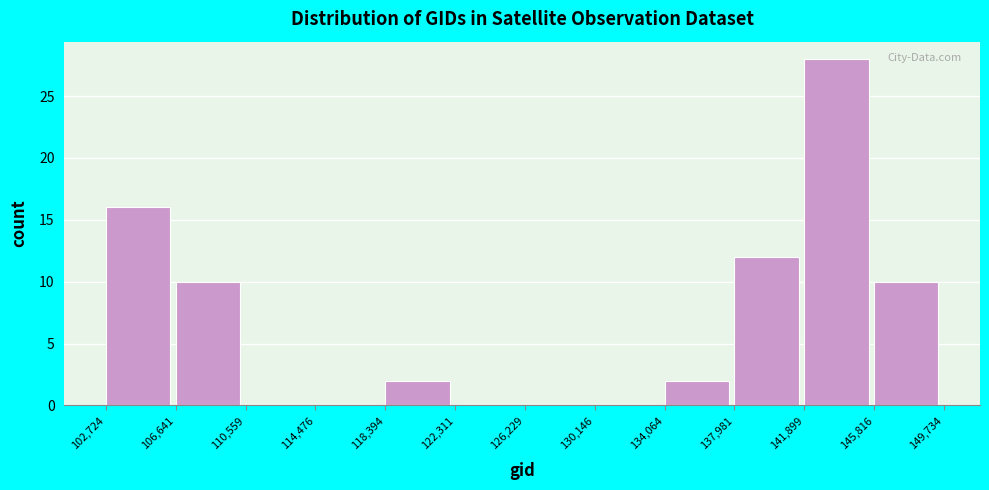

Reading left to right, list every bar in this chart as the range it spans on the x-axis followed by its height. The values are not printed on the chart, so give them approximately, as read against the axis.

102,724 to 106,641: 16
106,641 to 110,559: 10
110,559 to 114,476: 0
114,476 to 118,394: 0
118,394 to 122,311: 2
122,311 to 126,229: 0
126,229 to 130,146: 0
130,146 to 134,064: 0
134,064 to 137,981: 2
137,981 to 141,899: 12
141,899 to 145,816: 28
145,816 to 149,734: 10